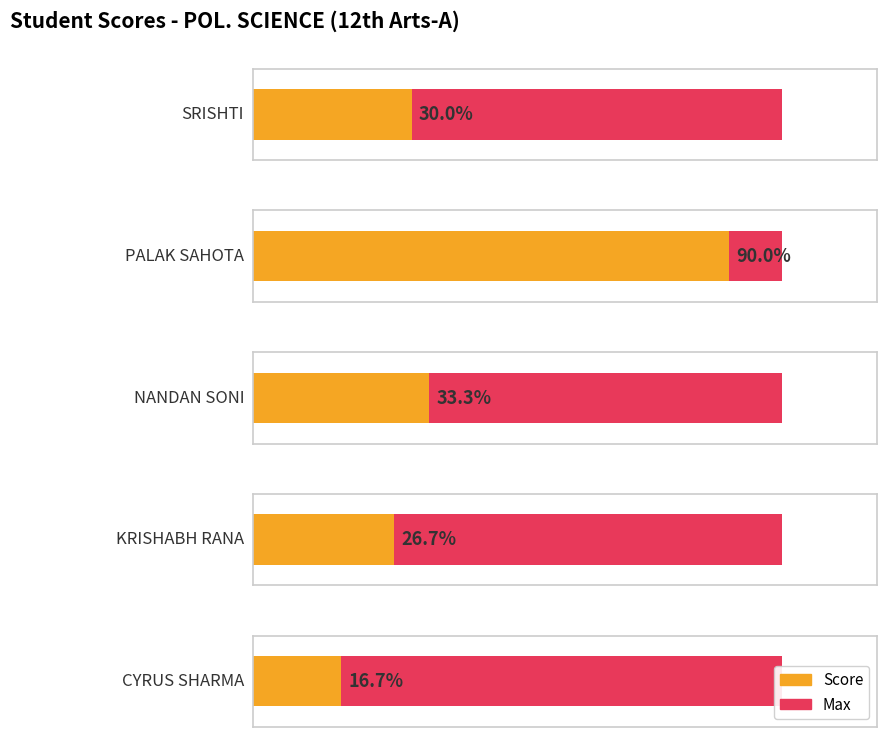

Is the value of Score at NANDAN SONI greater than the value of Max at CYRUS SHARMA?

No